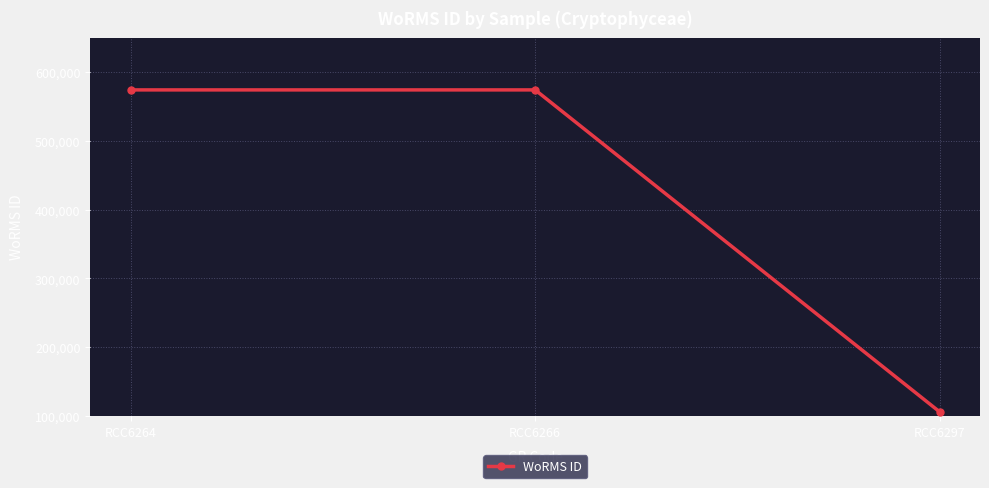

Which label corresponds to the smallest value in the chart?

RCC6297